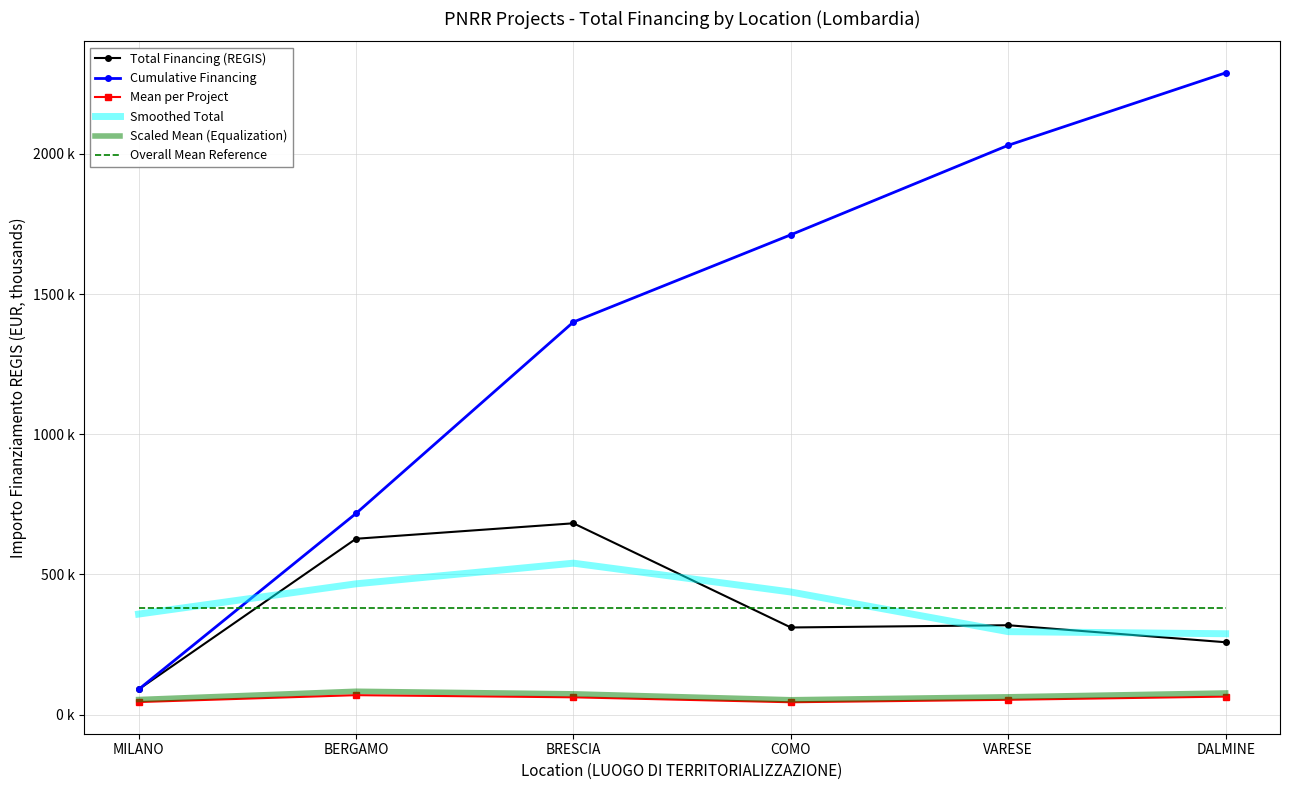

True or false: Cumulative Financing and Scaled Mean (Equalization) cross at least once.

False